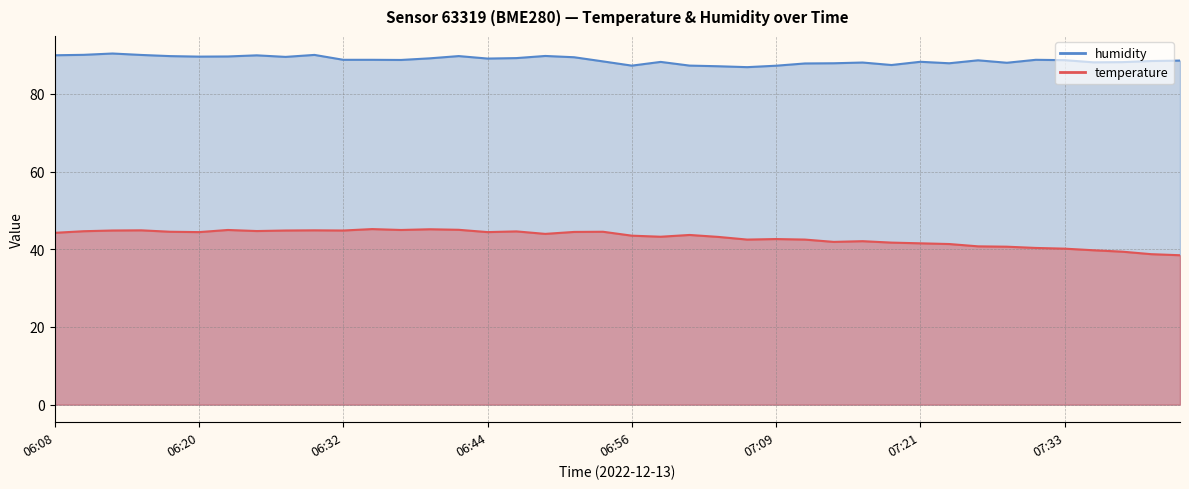

List the labels in order of temperature value, smallest first.

07:43, 07:41, 07:38, 07:36, 07:33, 07:31, 07:28, 07:26, 07:23, 07:21, 07:18, 07:14, 07:16, 07:06, 07:11, 07:09, 07:04, 06:59, 06:56, 07:01, 06:49, 06:08, 06:20, 06:44, 06:52, 06:17, 06:54, 06:47, 06:10, 06:25, 06:12, 06:27, 06:32, 06:15, 06:30, 06:22, 06:37, 06:42, 06:39, 06:34